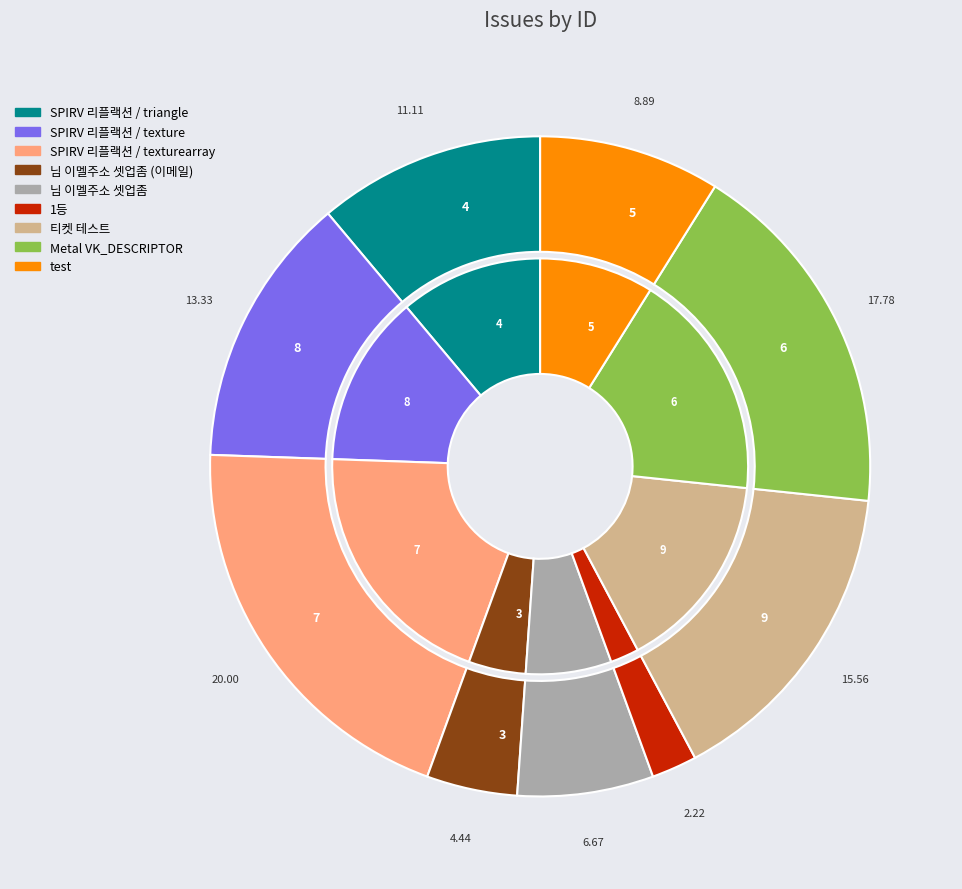

Which has a higher value, SPIRV 리플랙션 / texturearray or SPIRV 리플랙션 / texture?

SPIRV 리플랙션 / texturearray